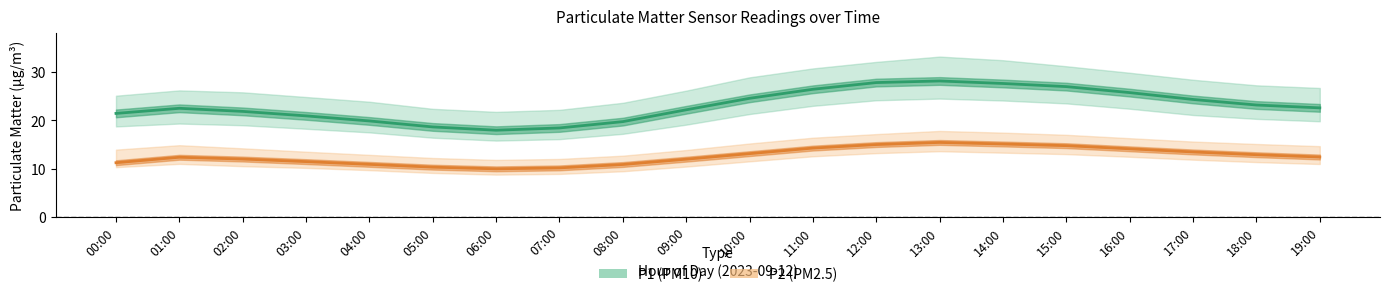

Does the chart have visible grid lines?

No